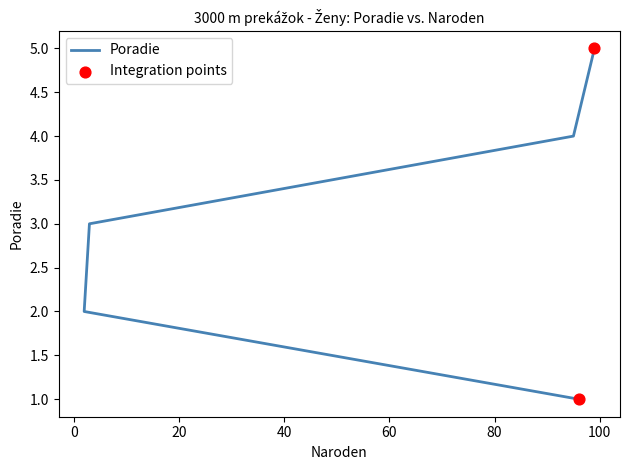

Which has a higher value, 95 or 99?

99